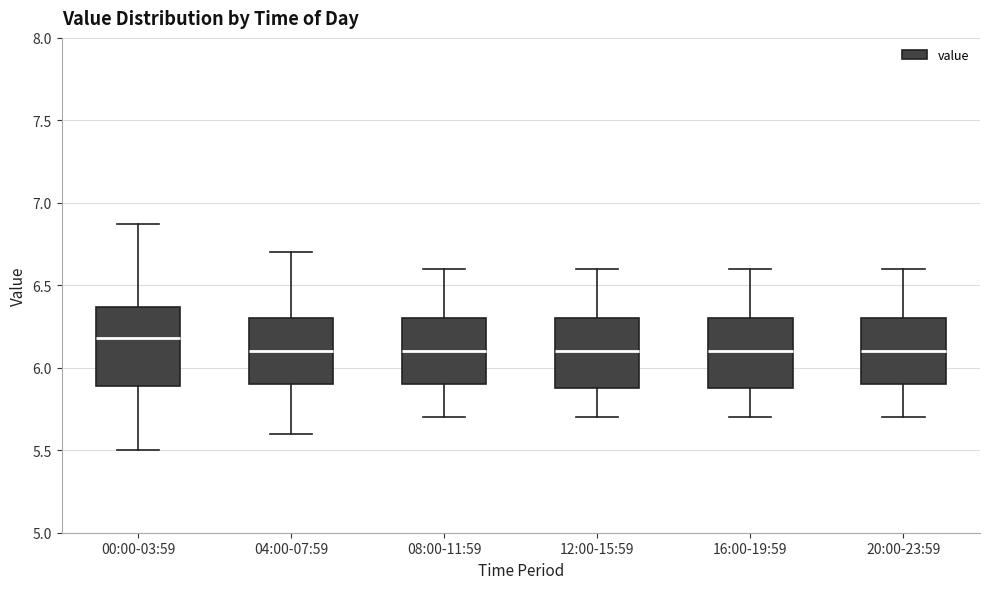

Comparing the boxes themselves (not the whiskers), which one is the tallest?

00:00-03:59